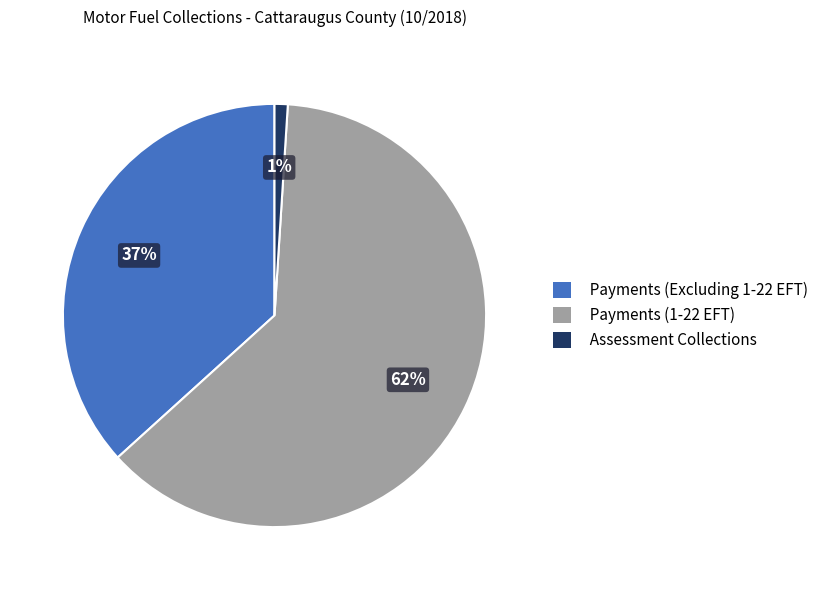

To the nearest percent, what is the average slice percentage?

33%